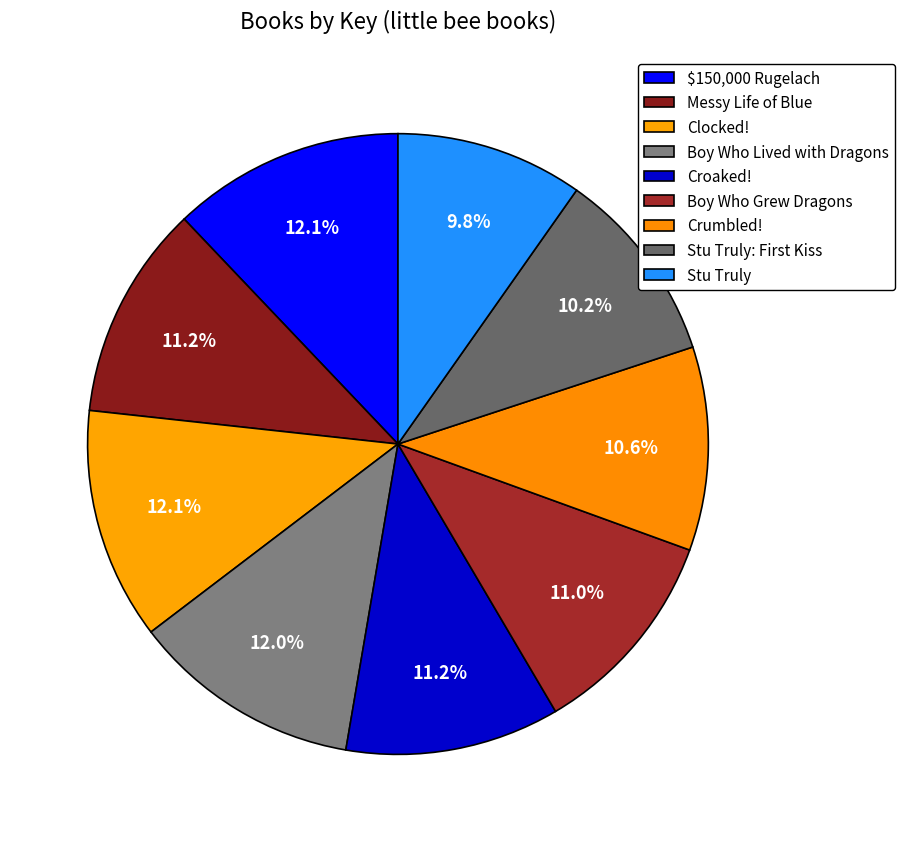

How many segments does this pie chart have?

9